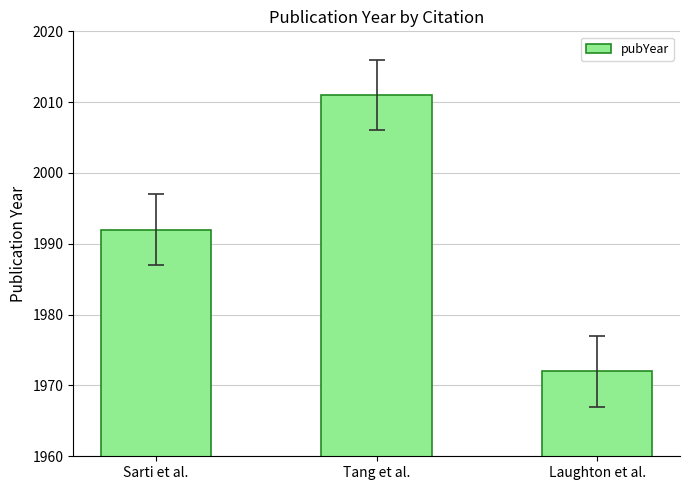

List the labels in order of value, largest first.

Tang et al., Sarti et al., Laughton et al.